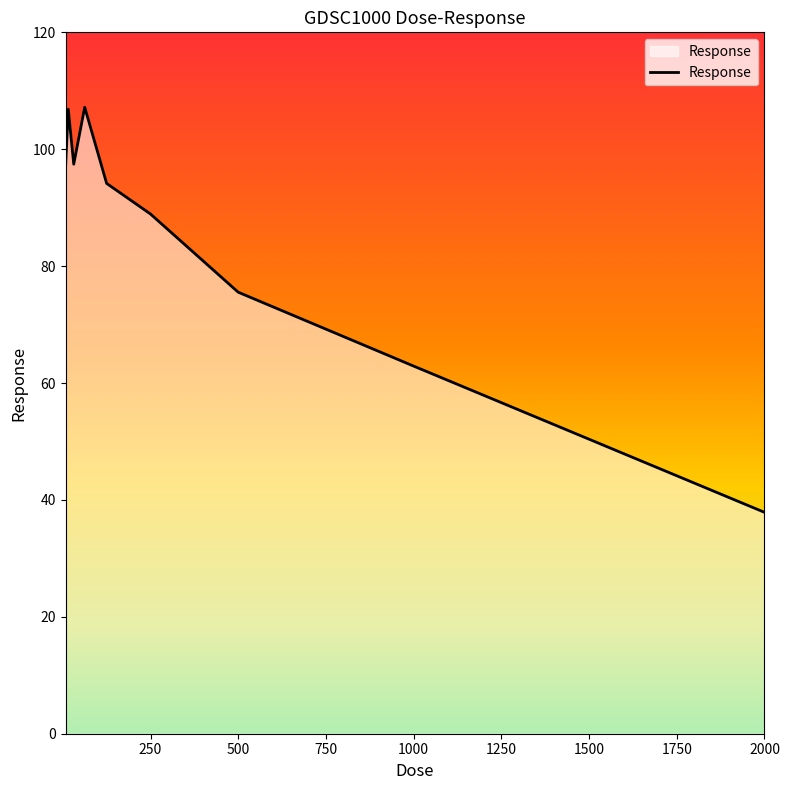

What is the difference between the maximum and minimum values?

69.3